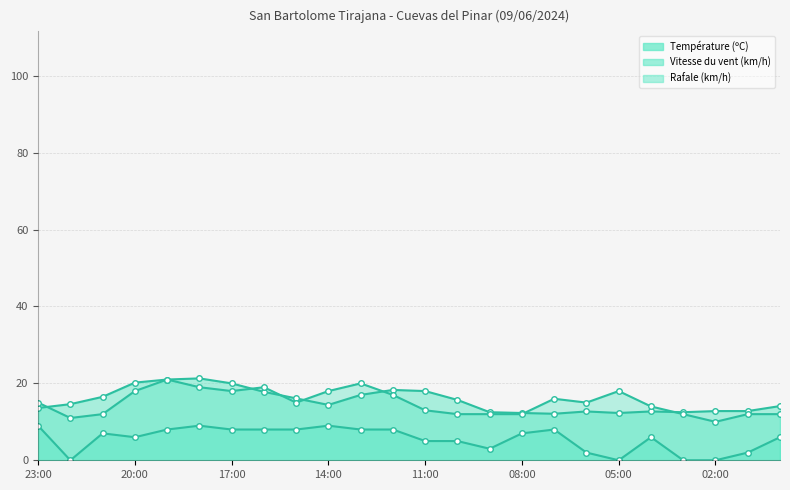

What is the maximum value for Vitesse du vent (km/h)?

9.0